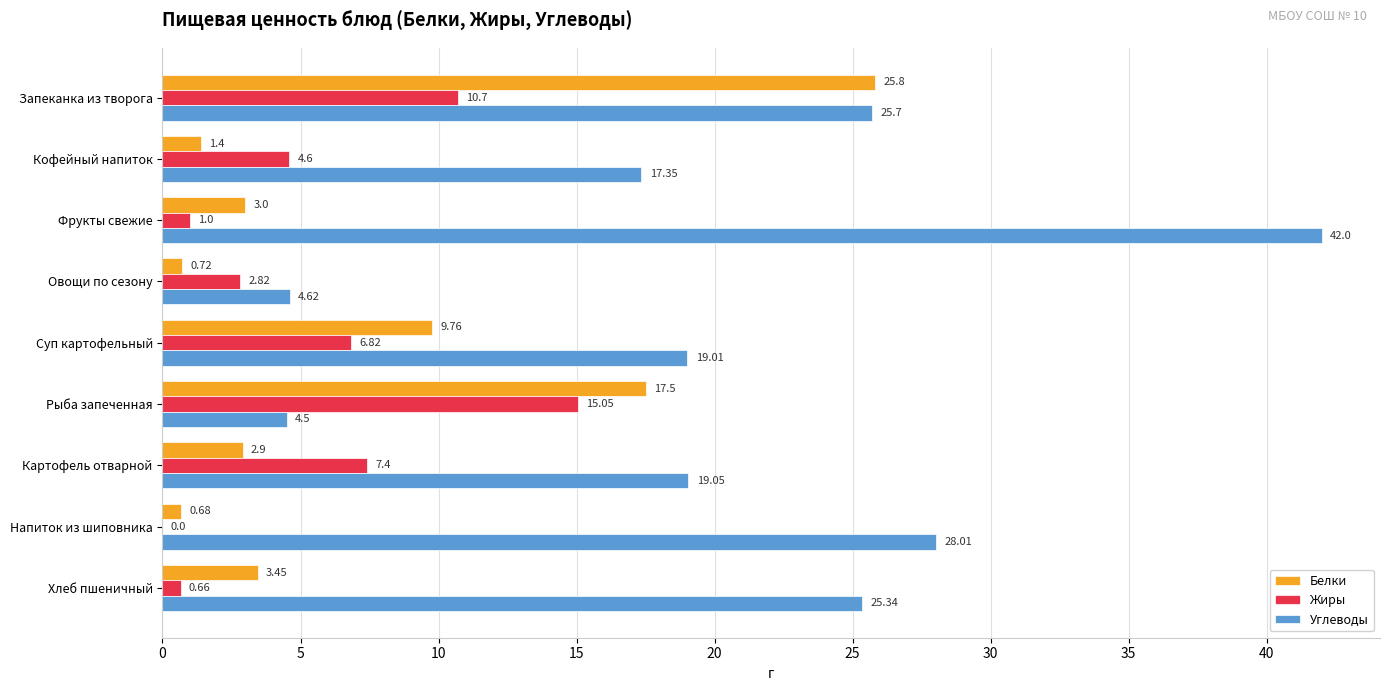

Between Рыба запеченная and Хлеб пшеничный, which series saw the biggest shift?

Углеводы